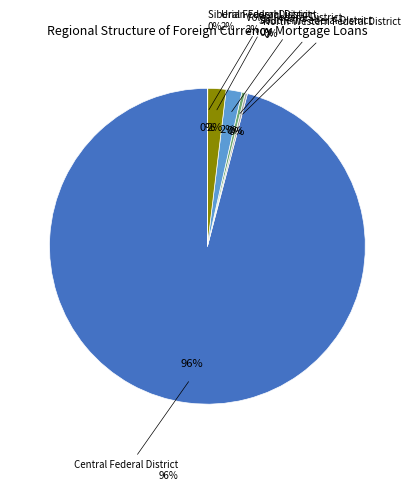

What portion of the pie excludes Southern Federal District?

99.7%